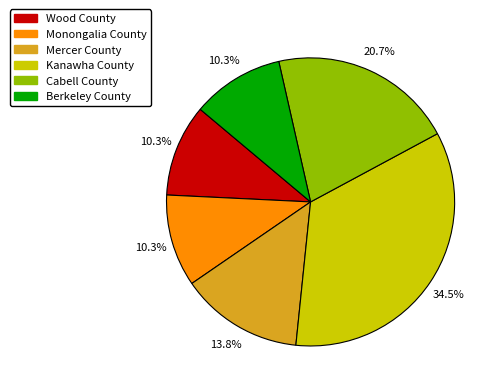

Combined, do Kanawha County and Wood County account for over 50%?

No